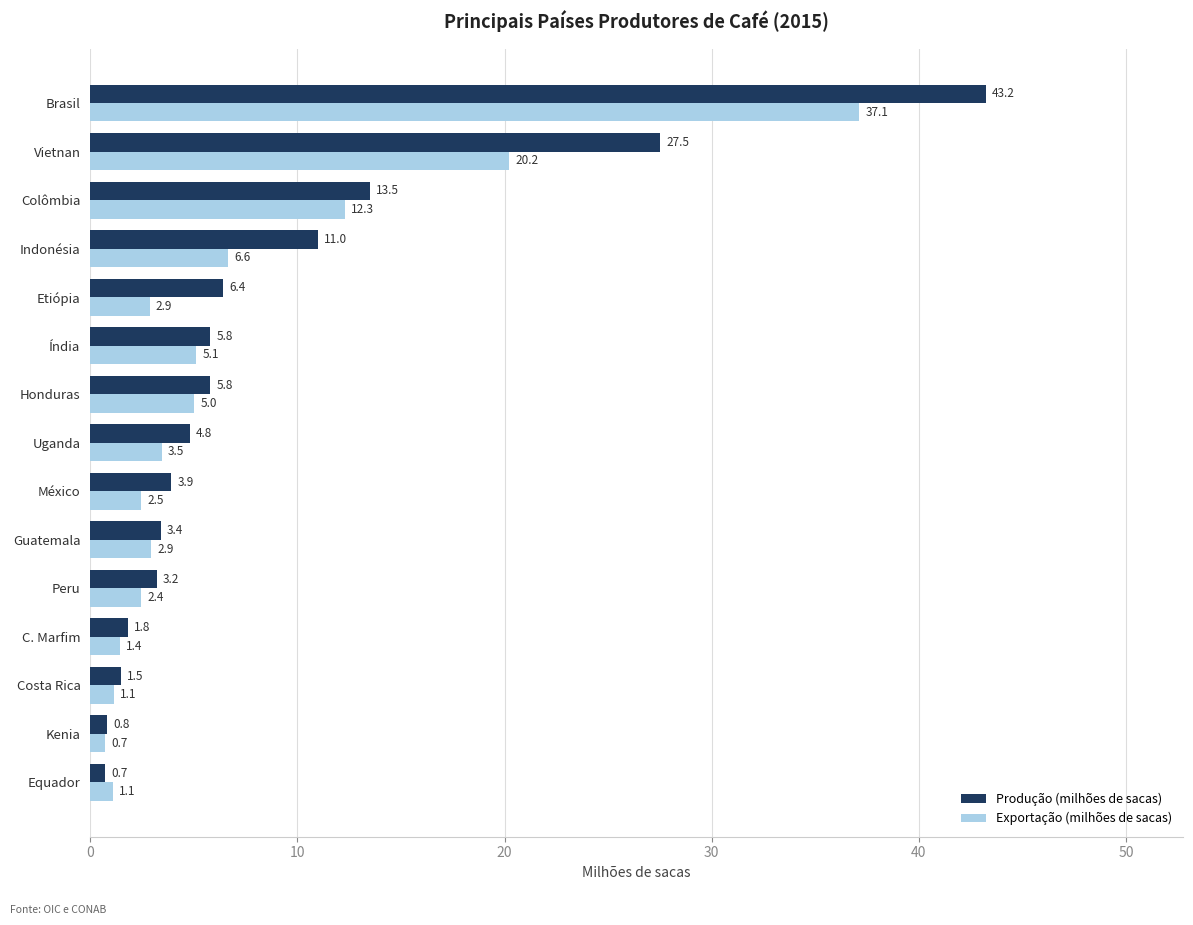

Rank the series at Vietnan from lowest to highest value.

Exportação (milhões de sacas), Produção (milhões de sacas)